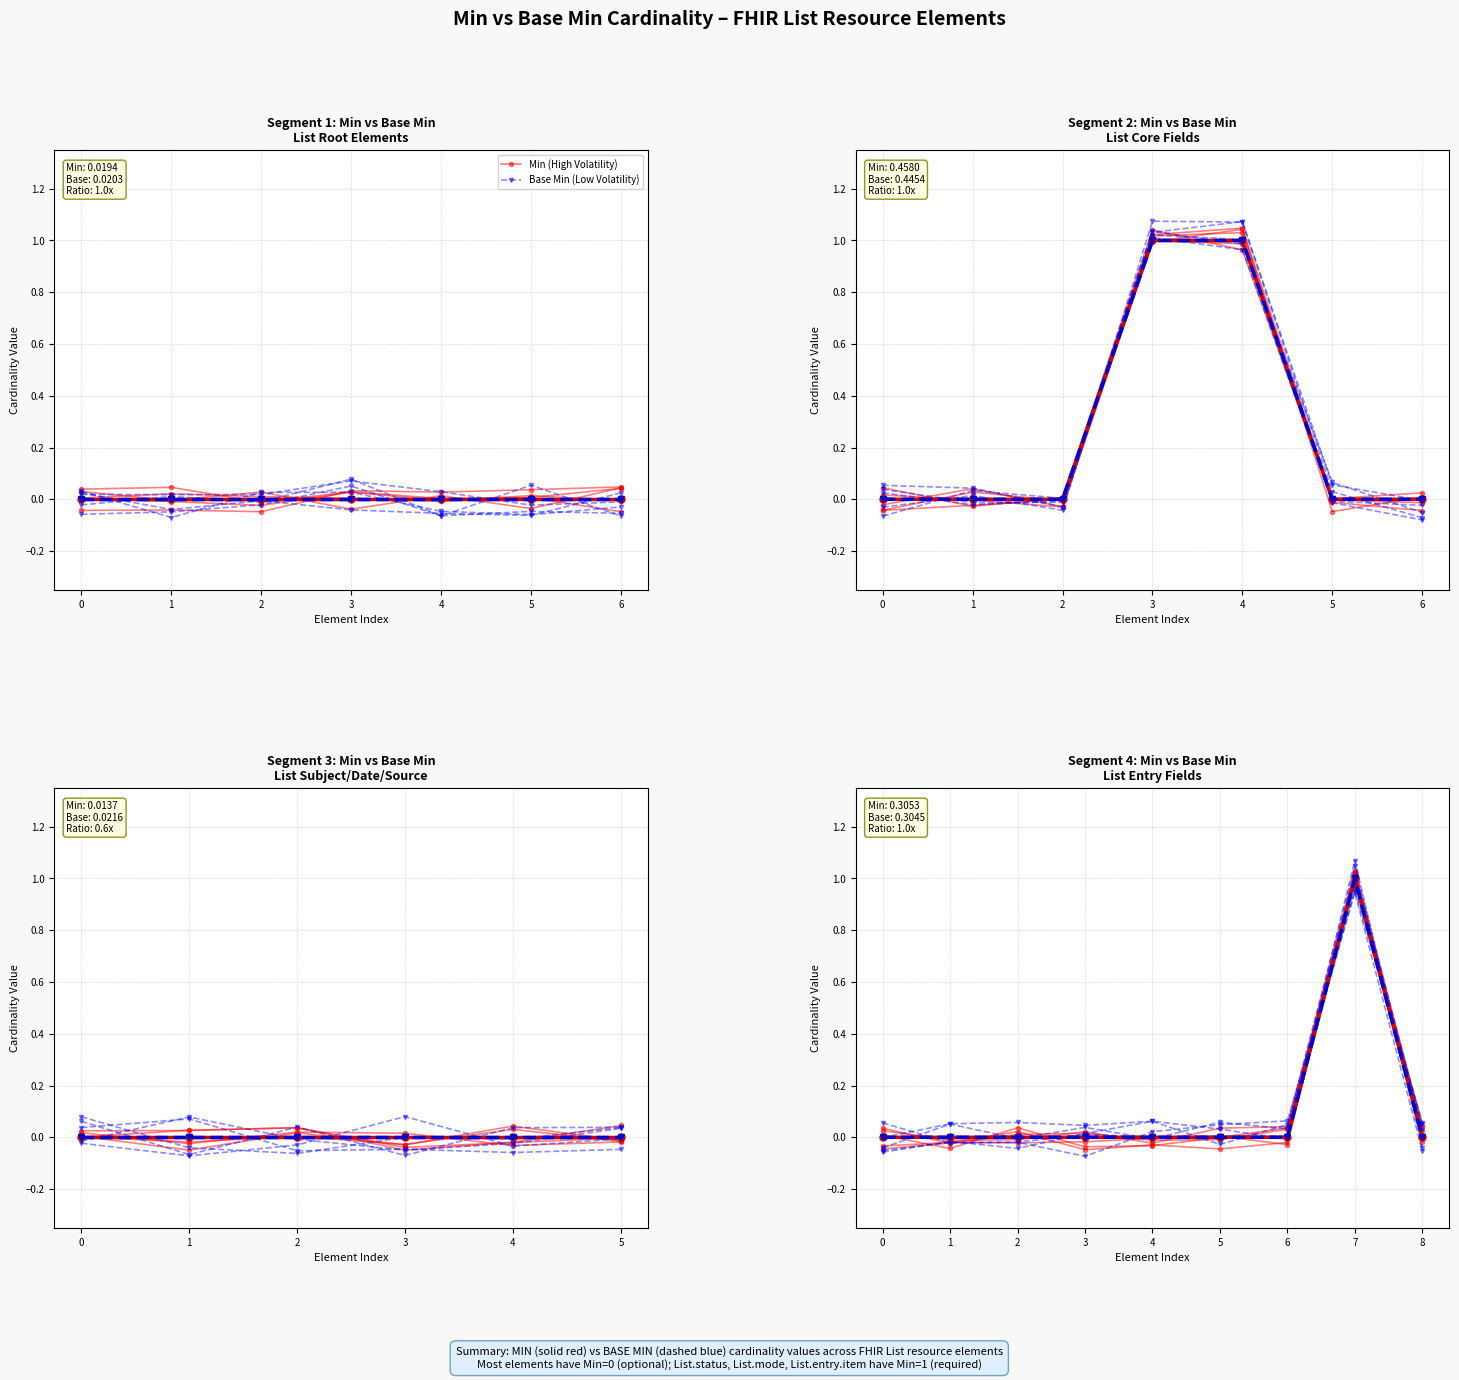

At how many categories does at least one series exceed 0?

7